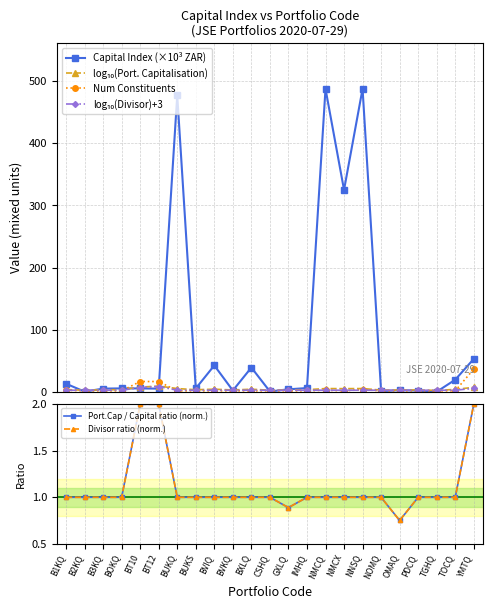

Reading left to right, transcribe all the data shown in this chart.

Capital Index (×10³ ZAR): 13.4	0.8	5.6	5.9	5.9	5.6	476.9	5.9	42.9	2.5	39.5	1.0	4.4	6.5	487.6	325.1	487.6	1.6	3.0	2.4	0.5	19.9	53.3
log₁₀(Port. Capitalisation): 4.1	2.9	3.7	3.8	8.0	9.7	5.7	3.8	4.6	3.4	4.6	3.0	3.6	3.8	5.7	5.5	5.7	3.2	3.4	3.4	2.7	4.3	7.7
Num Constituents: 3.0	2.0	2.0	2.0	17.0	17.0	2.0	2.0	2.0	2.0	2.0	2.0	2.0	2.0	3.0	2.0	4.0	2.0	2.0	2.0	2.0	2.0	37.0
log₁₀(Divisor)+3: 3.0	3.0	3.0	3.0	7.2	8.9	3.0	3.0	3.0	3.0	3.0	3.0	2.9	3.0	3.0	3.0	3.0	3.0	2.9	3.0	3.0	3.0	5.9
Port.Cap / Capital ratio (norm.): 1.0	1.0	1.0	1.0	2.0	2.0	1.0	1.0	1.0	1.0	1.0	1.0	0.9	1.0	1.0	1.0	1.0	1.0	0.8	1.0	1.0	1.0	2.0
Divisor ratio (norm.): 1.0	1.0	1.0	1.0	2.0	2.0	1.0	1.0	1.0	1.0	1.0	1.0	0.9	1.0	1.0	1.0	1.0	1.0	0.8	1.0	1.0	1.0	2.0